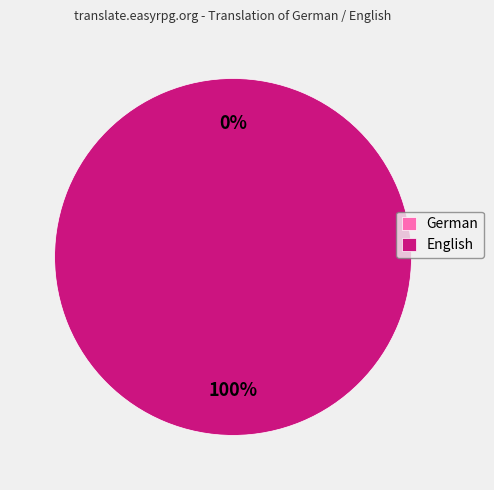

To the nearest percent, what is the combined percentage of German and English?

100%